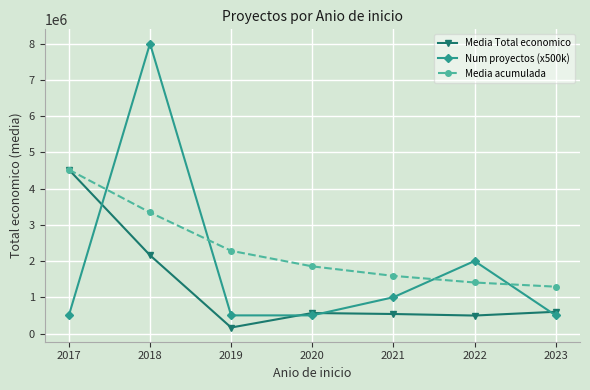

How many data points in Num proyectos (x500k) are above 500000?

3